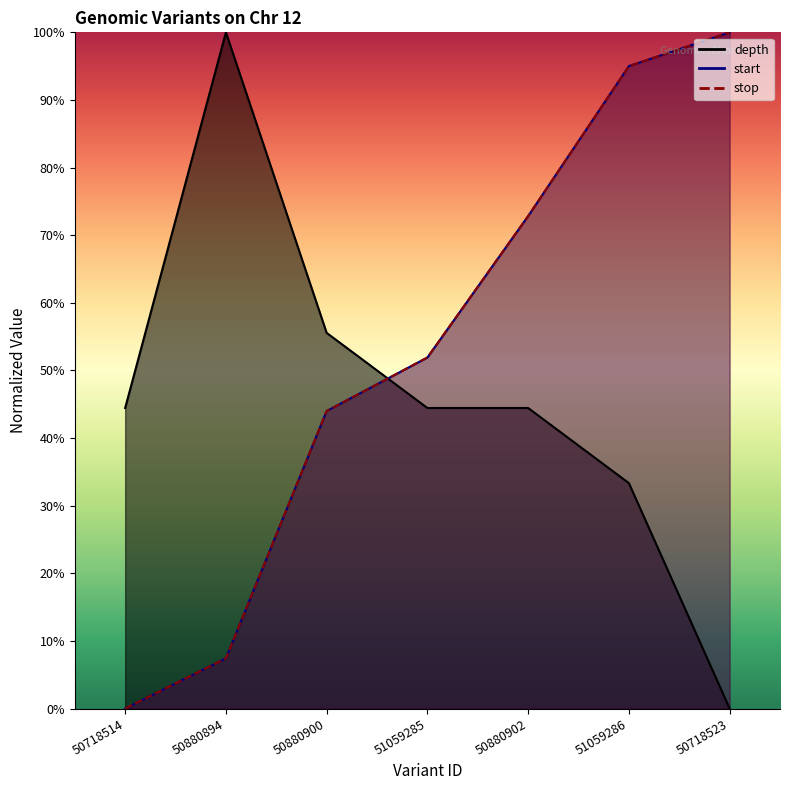

True or false: start has more than 2 interior local peaks.

False